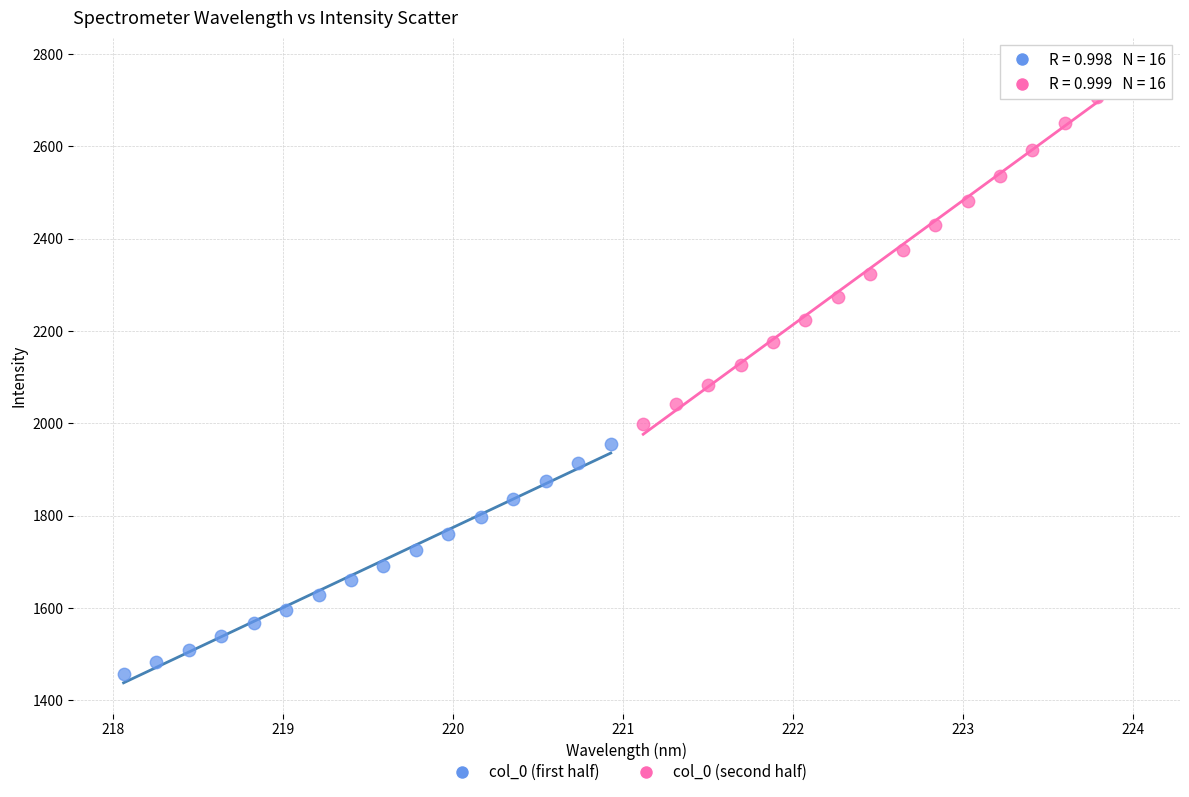

Which series has the largest Y range (max minus min)?

col_0 (second half)